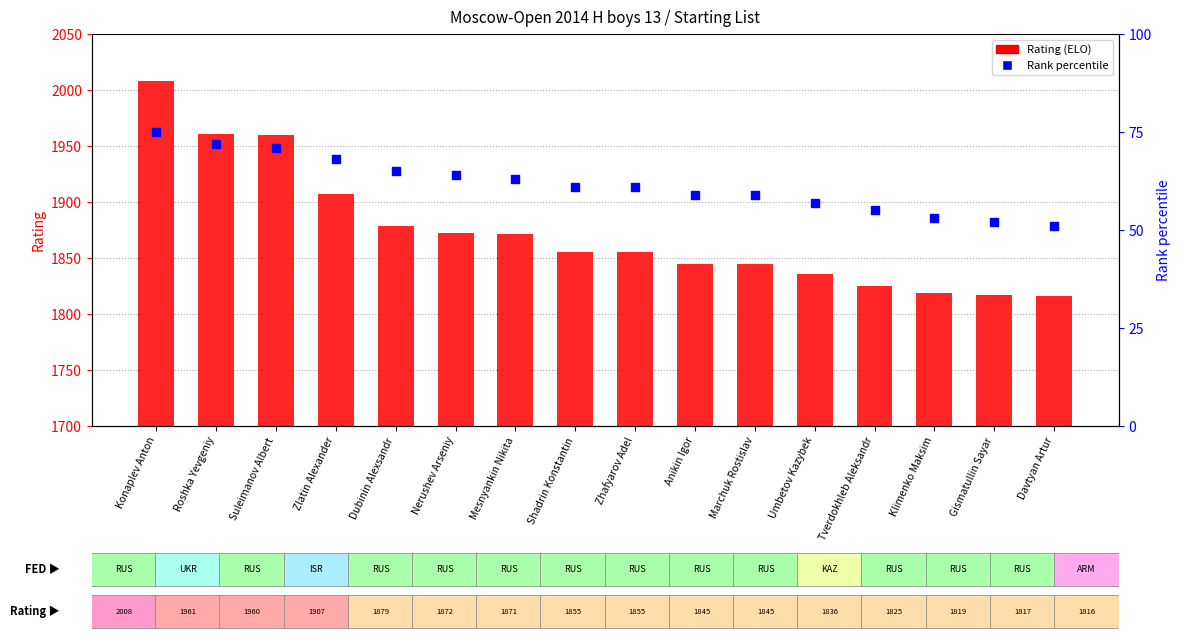

At which category is the sum across all series the highest?

Konaplev Anton